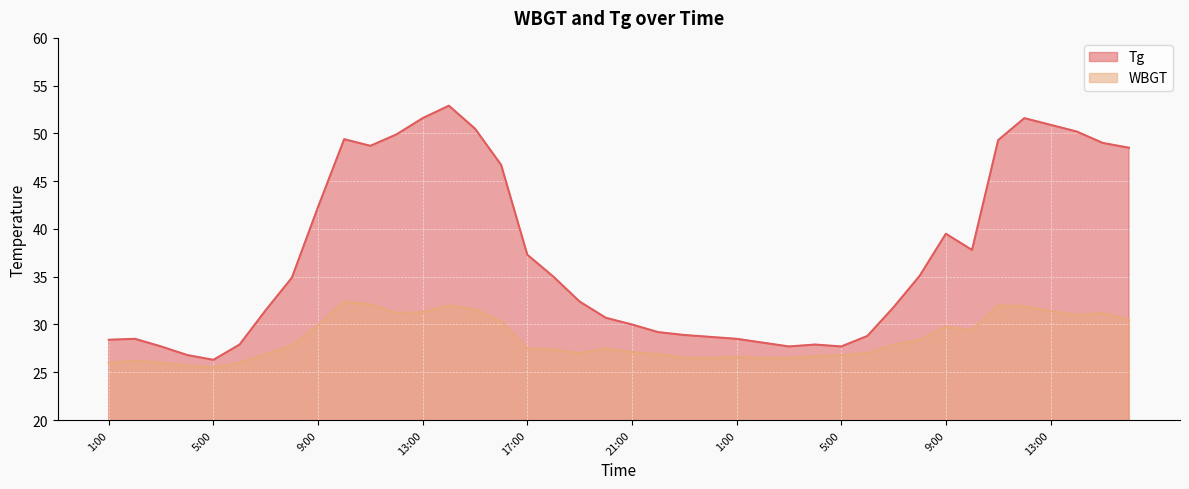

List the labels in order of Tg value, largest first.

14:00, 13:00, 12:00, 13:00, 15:00, 14:00, 12:00, 10:00, 11:00, 15:00, 11:00, 16:00, 16:00, 9:00, 9:00, 10:00, 17:00, 8:00, 18:00, 8:00, 19:00, 7:00, 7:00, 20:00, 21:00, 22:00, 23:00, 6:00, 24:00, 2:00, 1:00, 1:00, 2:00, 6:00, 4:00, 3:00, 3:00, 5:00, 4:00, 5:00